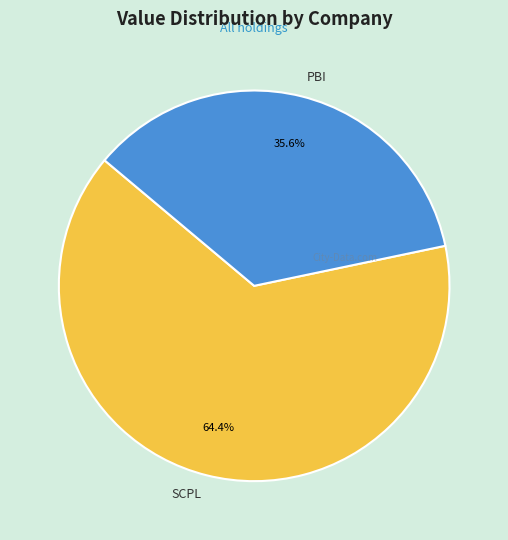

Which category has the biggest portion of the pie?

SCPL